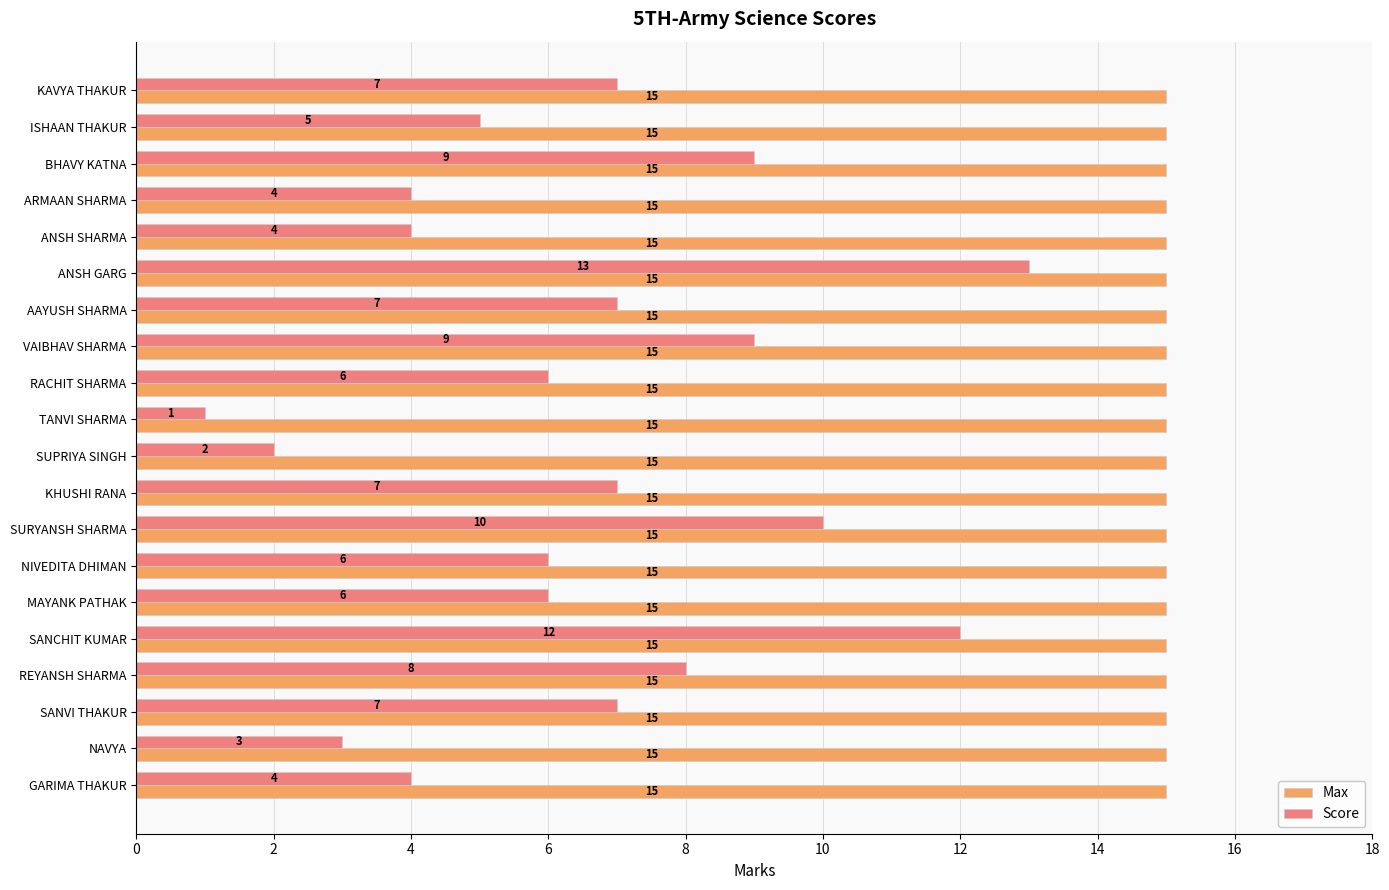

List the series in order of their peak value, lowest first.

Score, Max